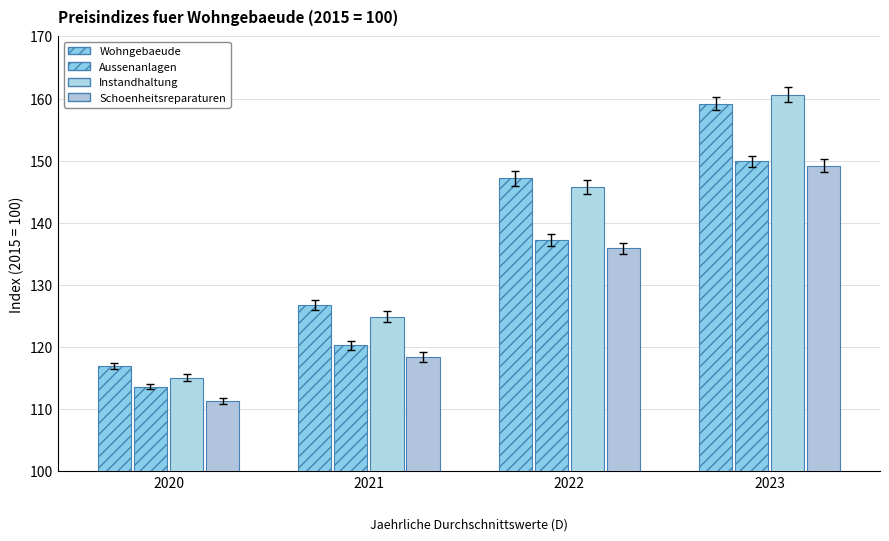

At which label does Instandhaltung first exceed 145?

2022